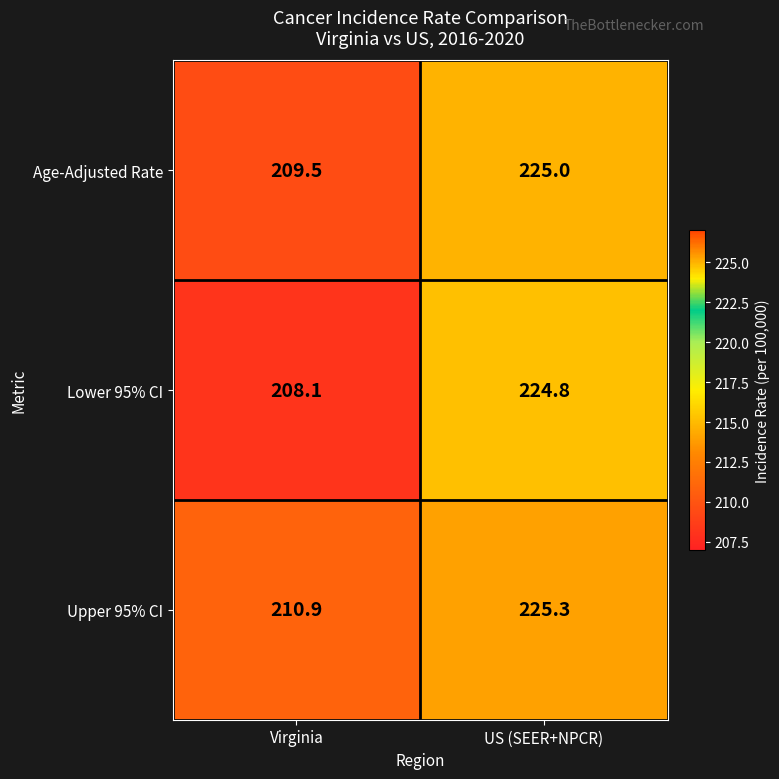

What is the difference between the maximum and minimum values in the Upper 95% CI series?

14.4